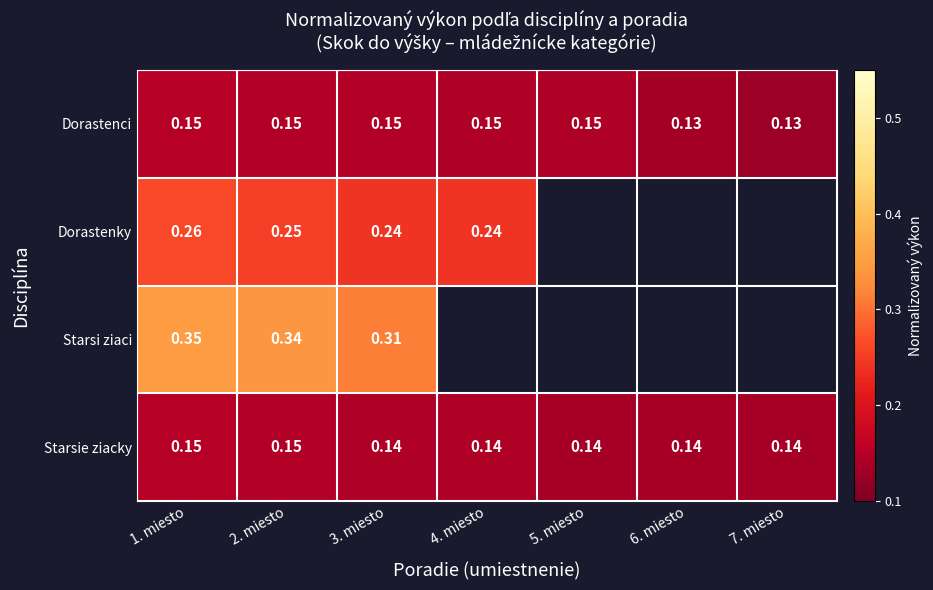

True or false: Dorastenky has a value of 0.2 at 1. miesto.

False